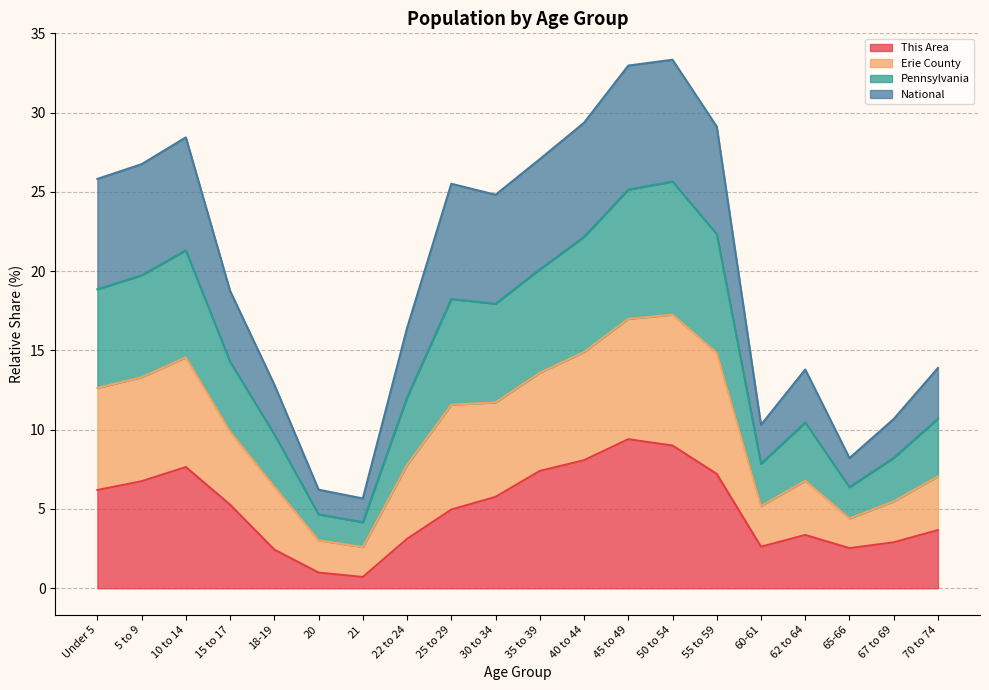

How many interior local valleys does the Pennsylvania series have?

4